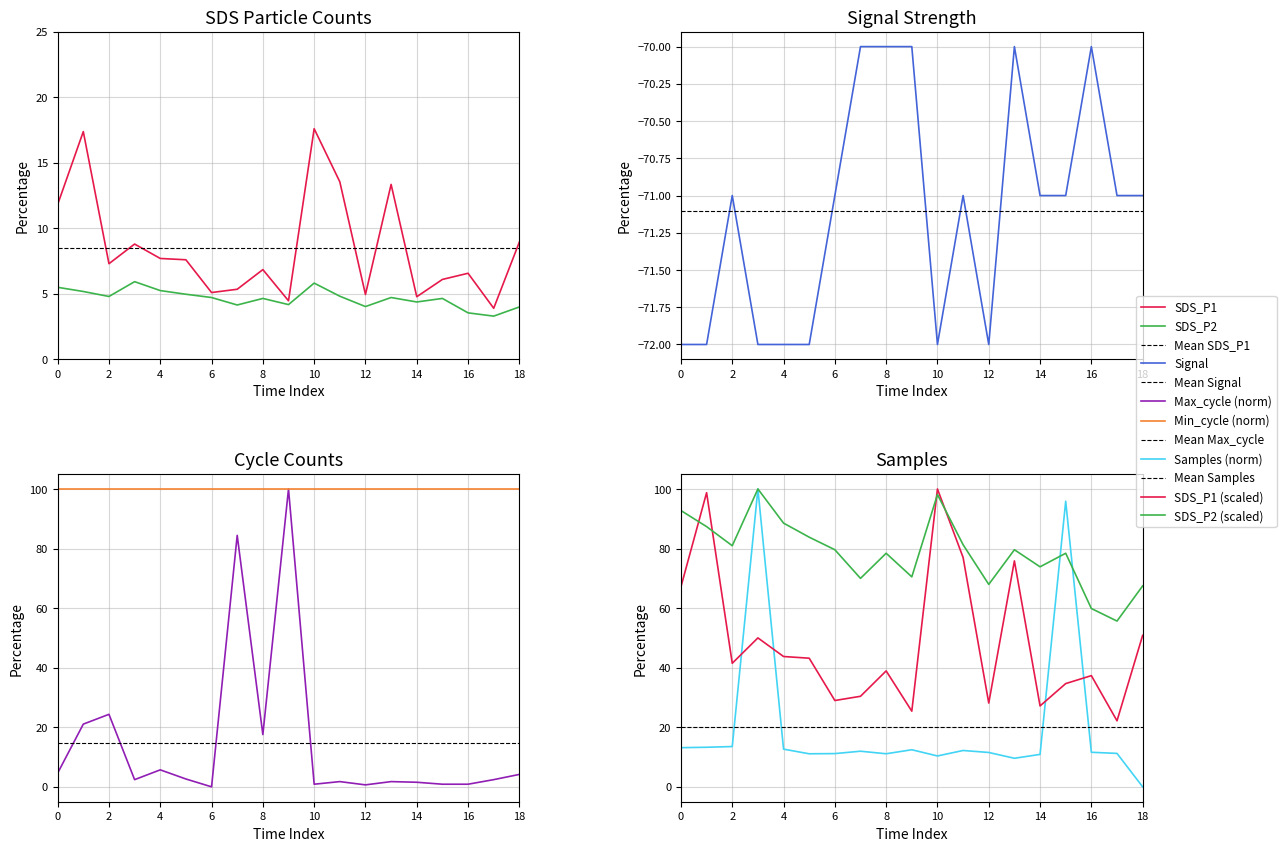

The Samples series shows 9.6 at 06:30. True or false?

True